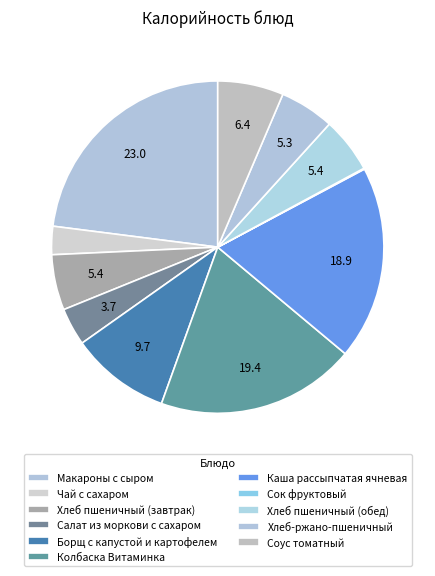

What percentage is NOT represented by Хлеб пшеничный (обед)?

94.6%